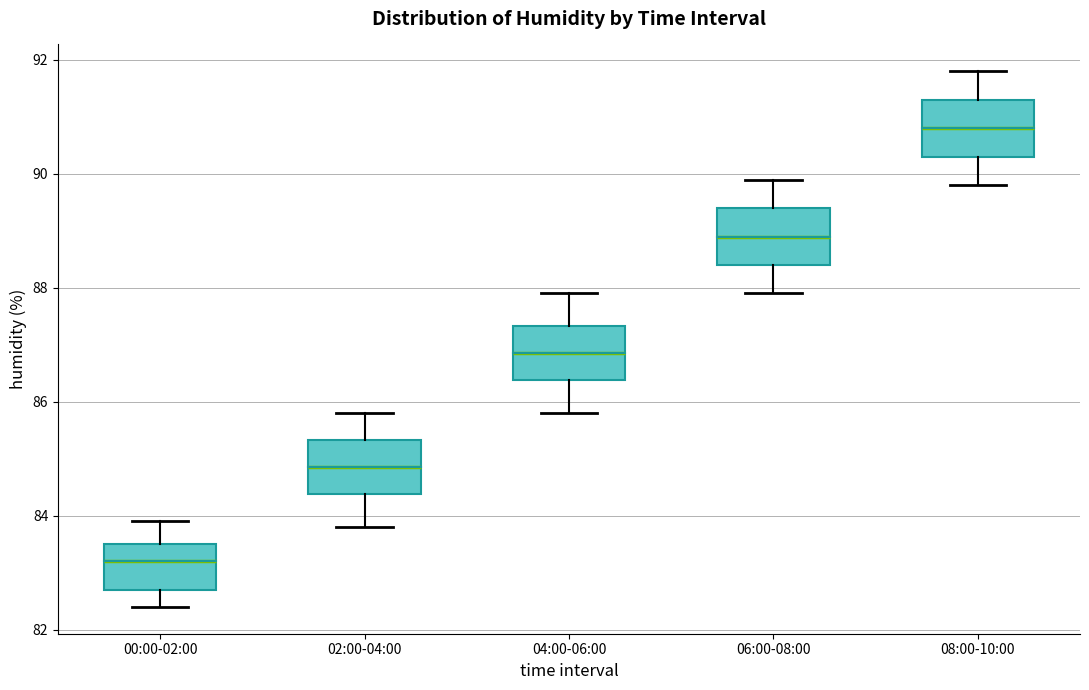

Where does the median line of the box for 08:00-10:00 sit on the y-axis? The values are not printed on the chart, so give them approximately, as read against the axis.

90.8